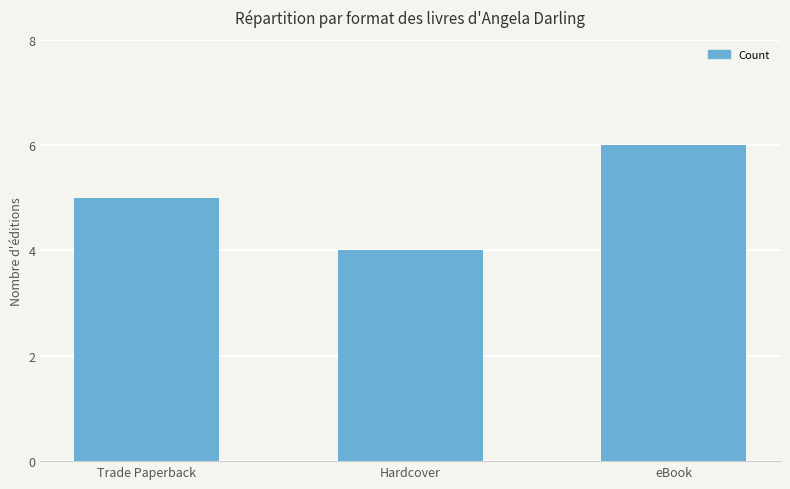

Where is the data nearest to the value 5?

Trade Paperback